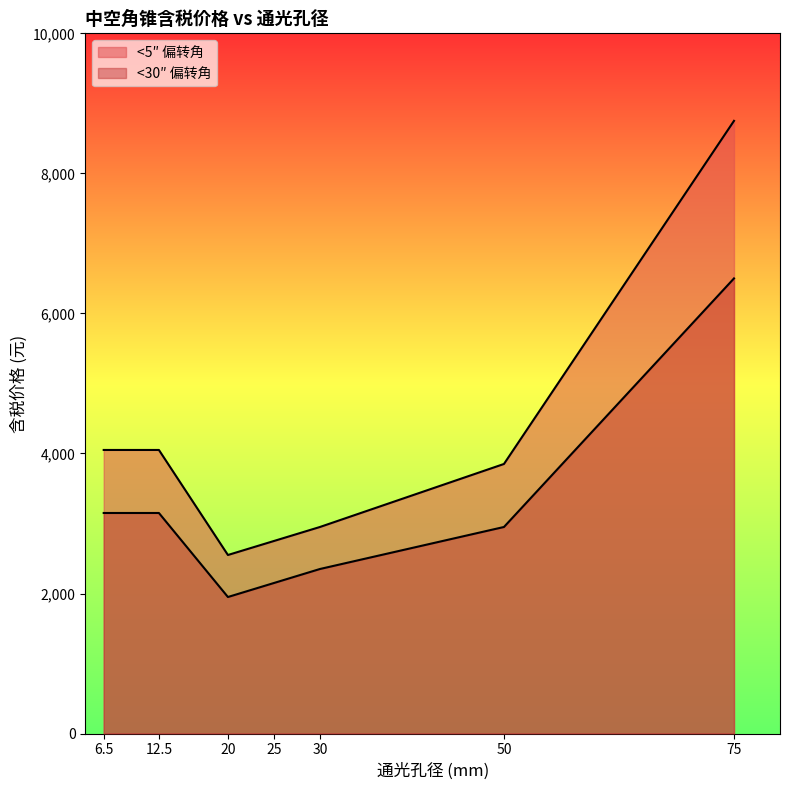

Does the chart display data point markers on the line(s)?

No